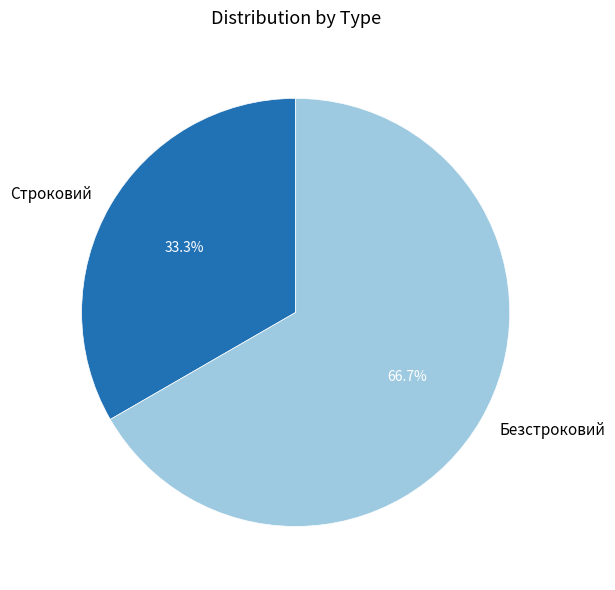

What is the total percentage of Безстроковий and Строковий?

100.0%